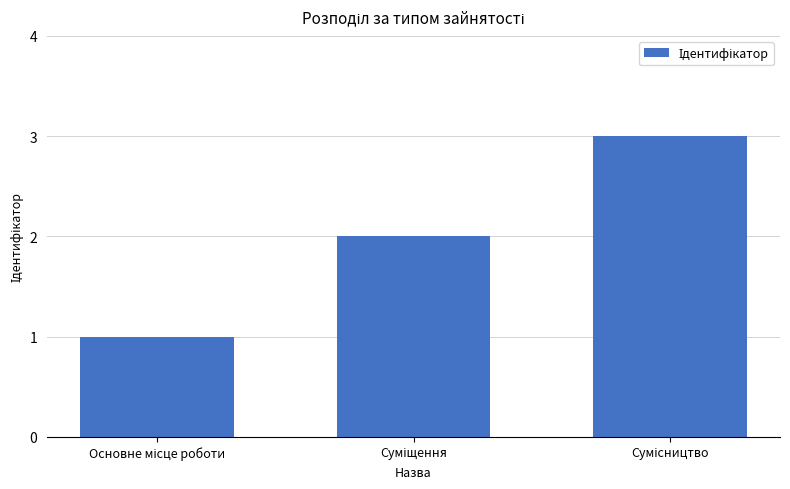

Reading left to right, list all the values displayed in this chart.

1	2	3